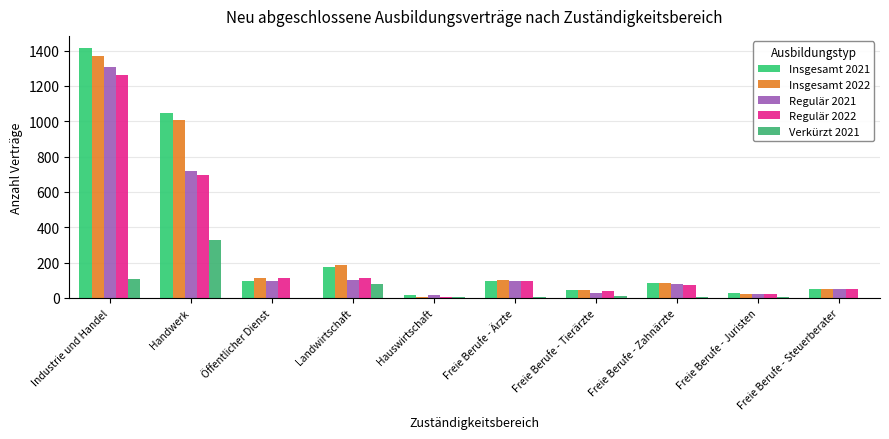

The Regulär 2022 series shows 48 at Freie Berufe - Steuerberater. True or false?

True